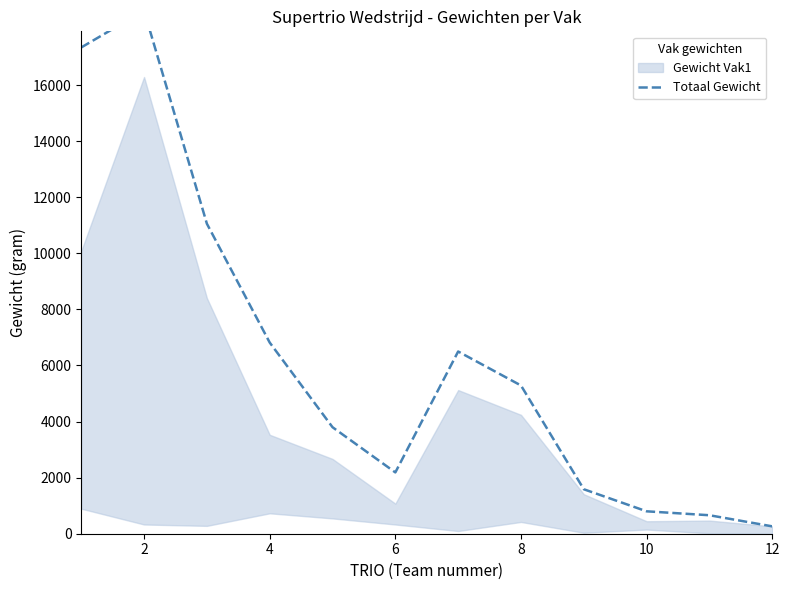

How many lines are shown in the chart?

1